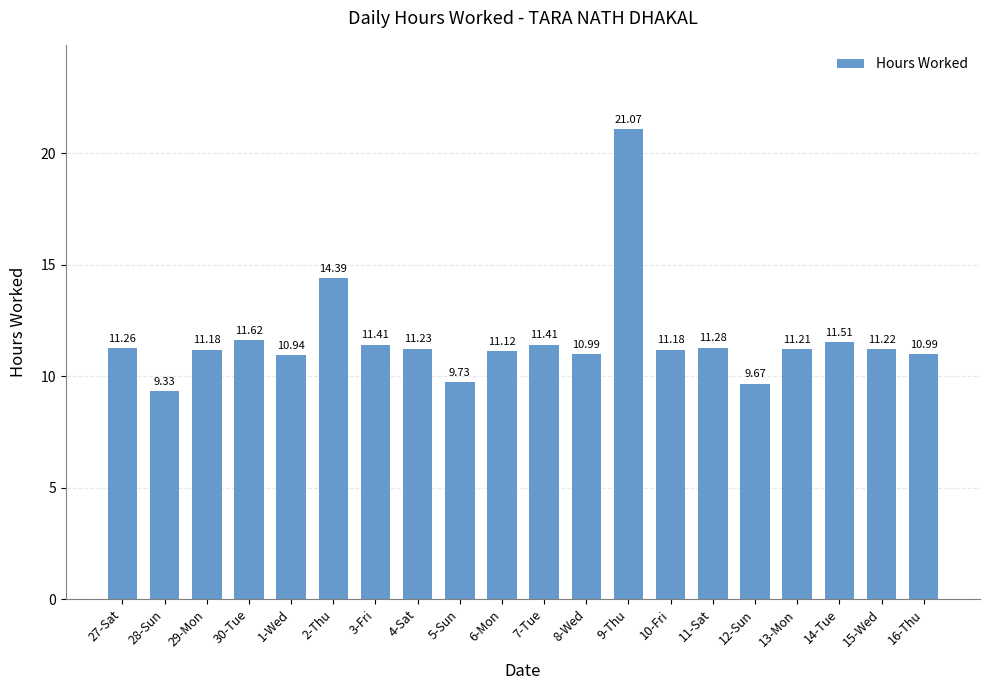

The value at 27-Sat is 16.1. True or false?

False